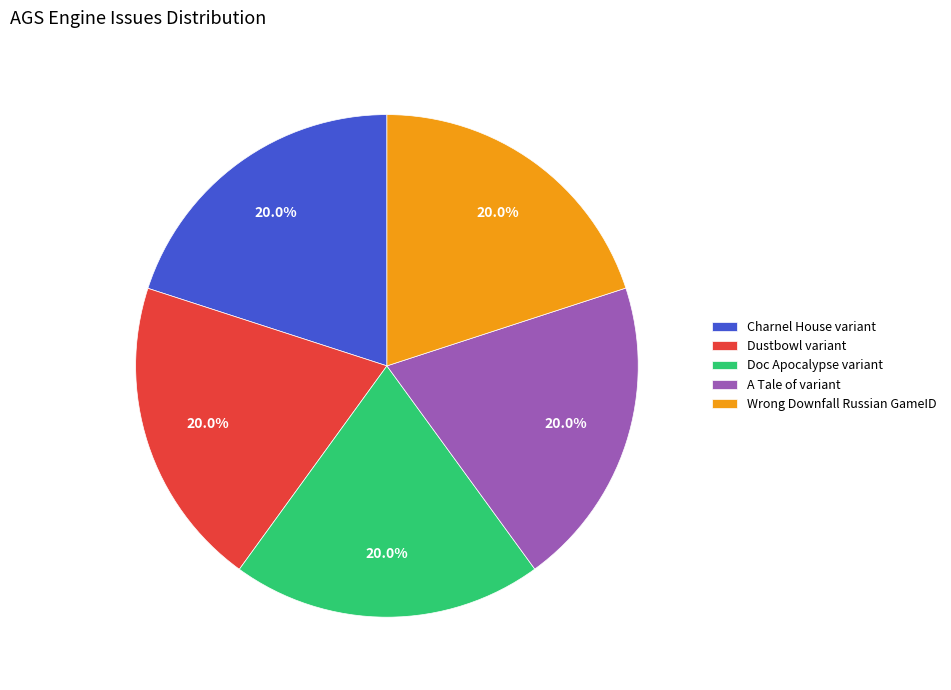

To the nearest percent, what is the average slice percentage?

20%